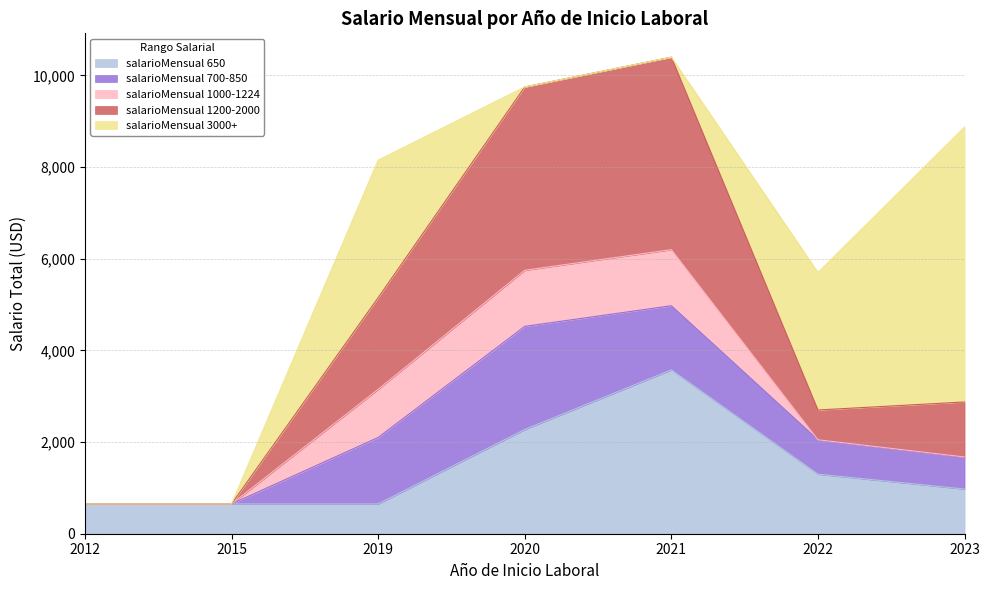

How many salarioMensual 1000-1224 values are between 0 and 1224?

7